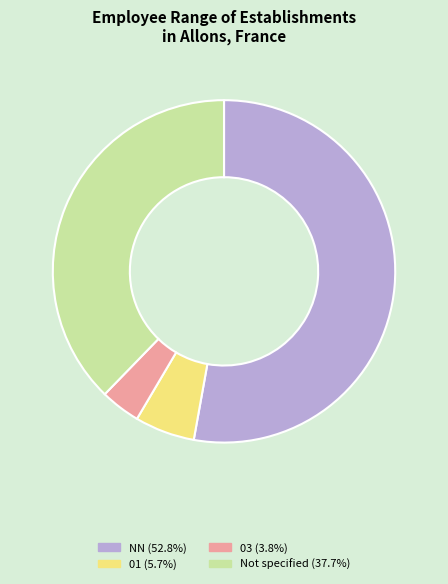

Does any single category account for the majority?

Yes